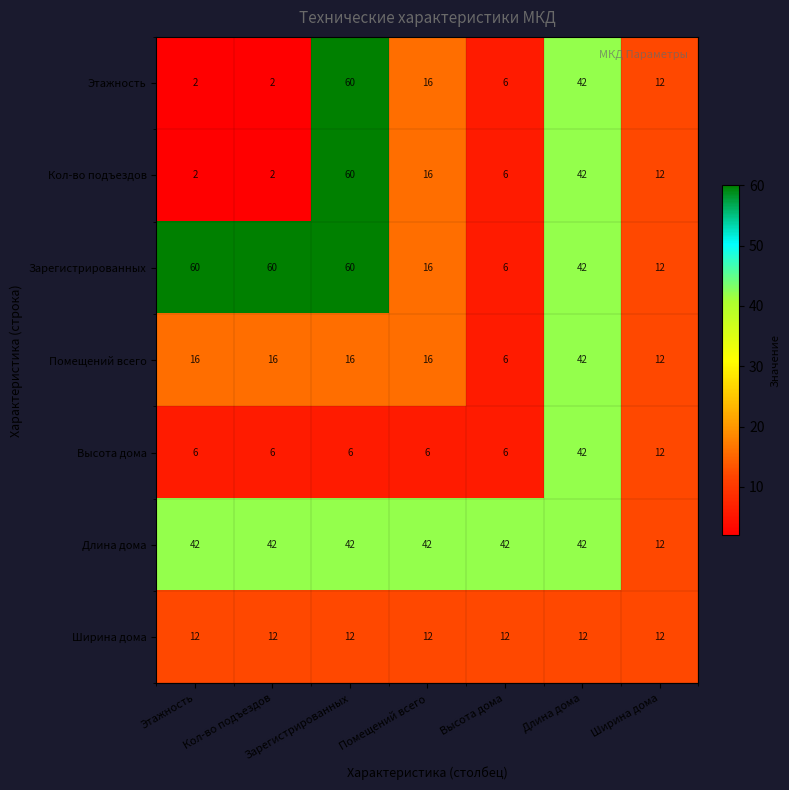

What is the difference between the highest and lowest values at Высота дома?

36